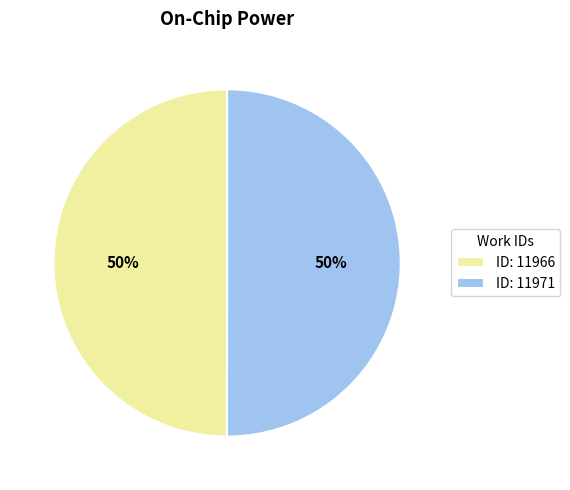

The ID: 11966 slice represents 64% of the pie. True or false?

False